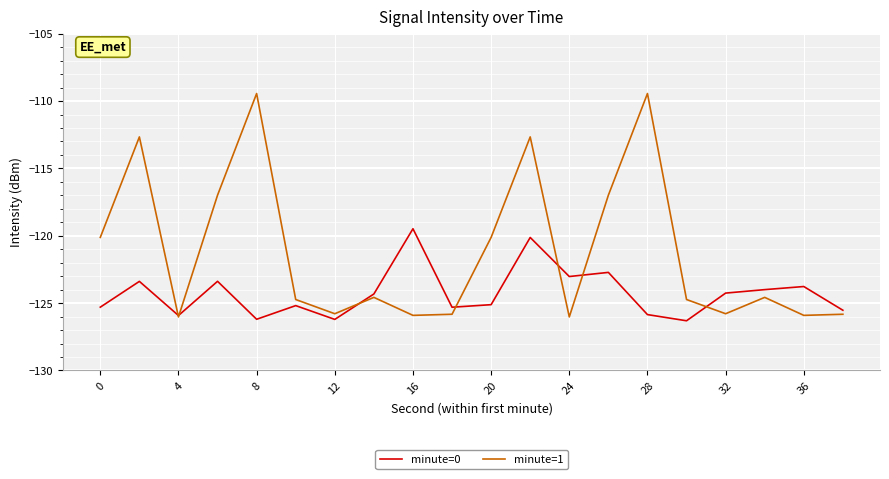

Rank the series by their maximum value, from lowest to highest.

minute=0, minute=1